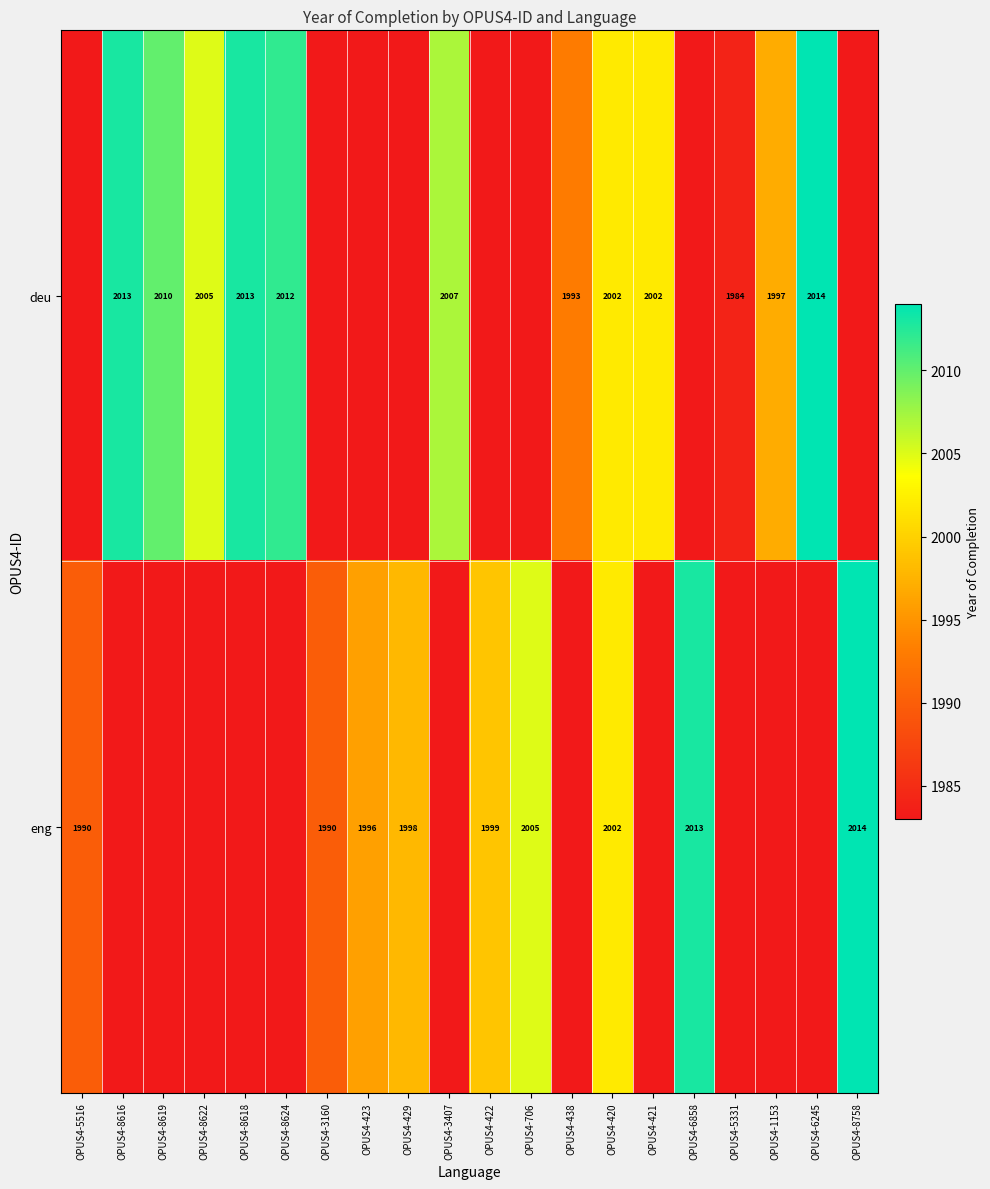

Is it true that eng equals 988 at OPUS4-3160?

False